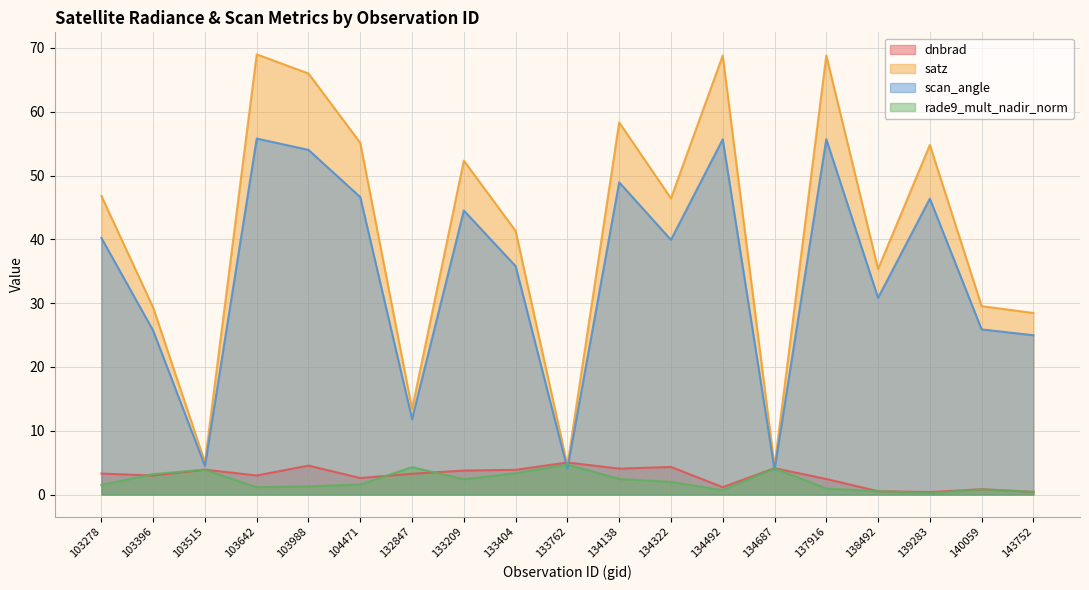

List the labels in order of dnbrad value, smallest first.

139283, 143752, 138492, 140059, 134492, 137916, 104471, 103642, 103396, 132847, 103278, 133209, 133404, 103515, 134138, 134687, 134322, 103988, 133762